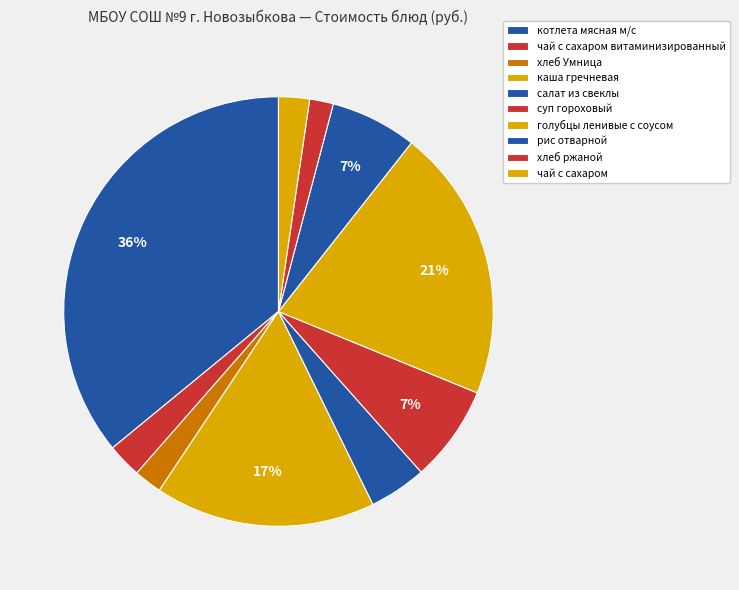

What is the smallest slice in the pie chart?

хлеб ржаной